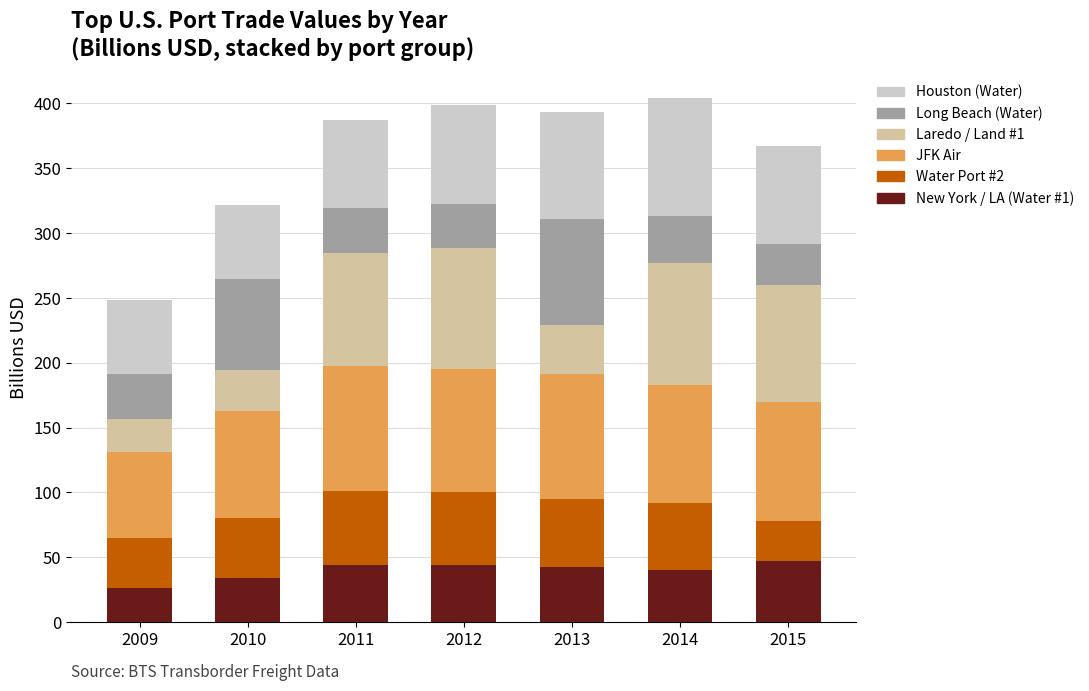

Does the chart contain stacked bars?

Yes